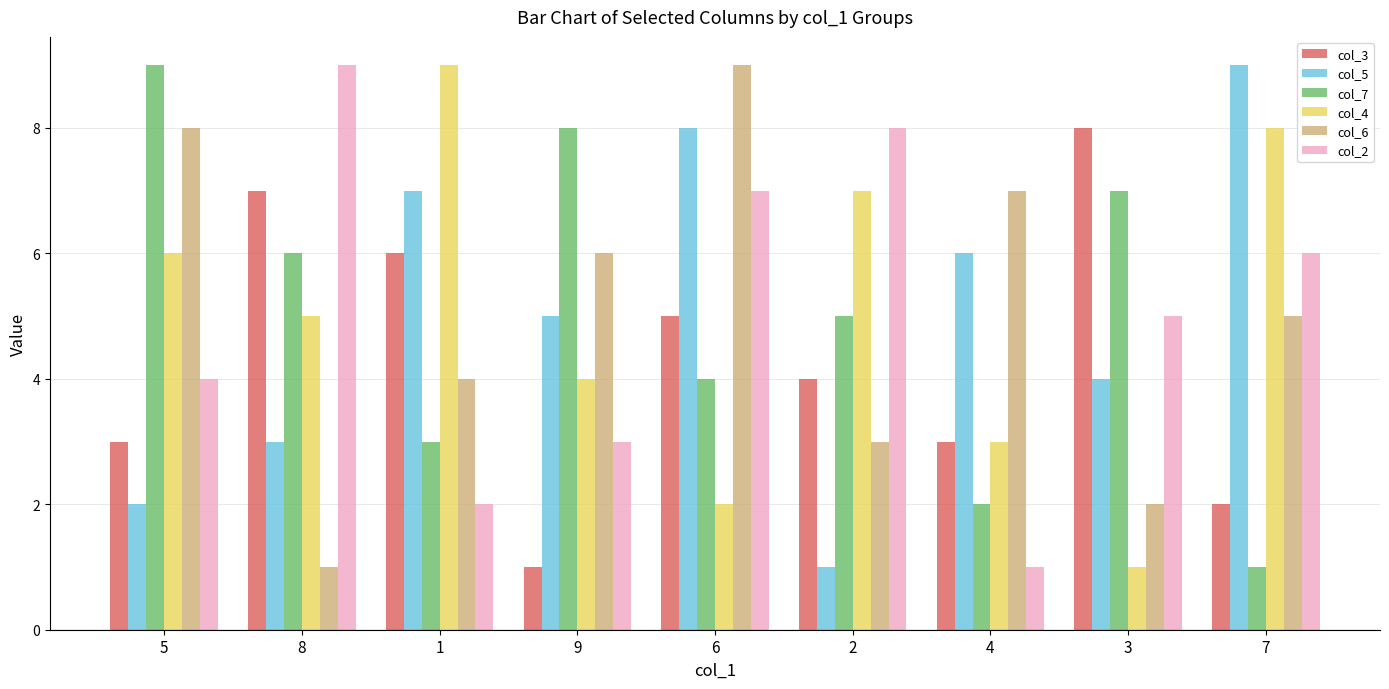

At which label is col_6 closest to 5?

7